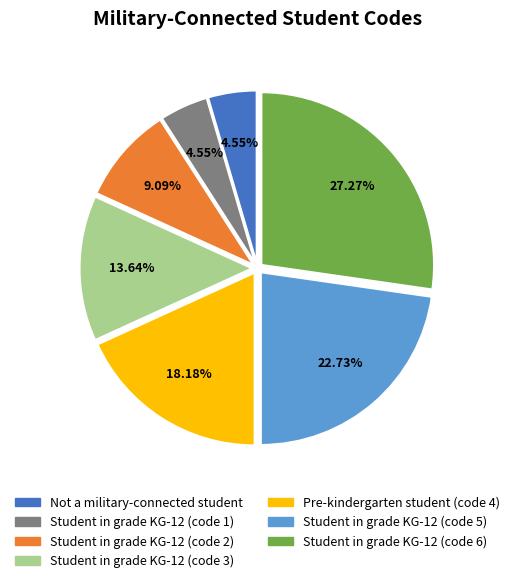

Does Student in grade KG-12 (code 1) represent more than half of the total?

No